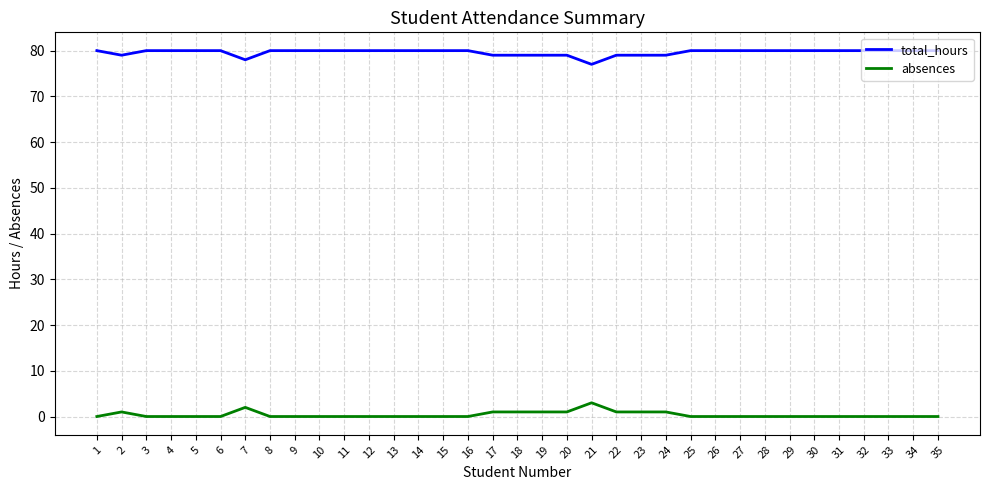

True or false: absences and total_hours intersect in this chart.

False